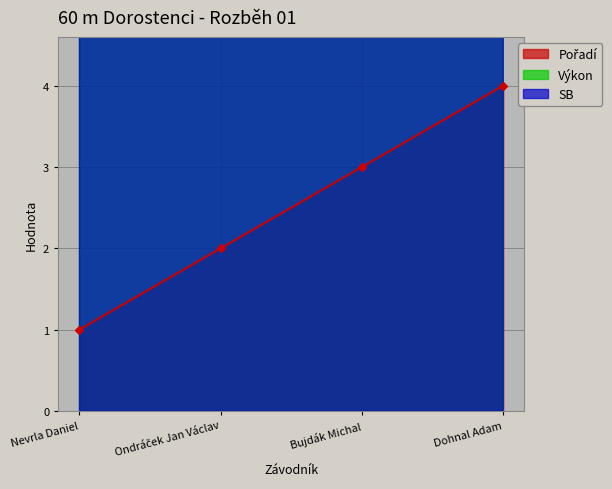

True or false: Pořadí and Výkon intersect in this chart.

False